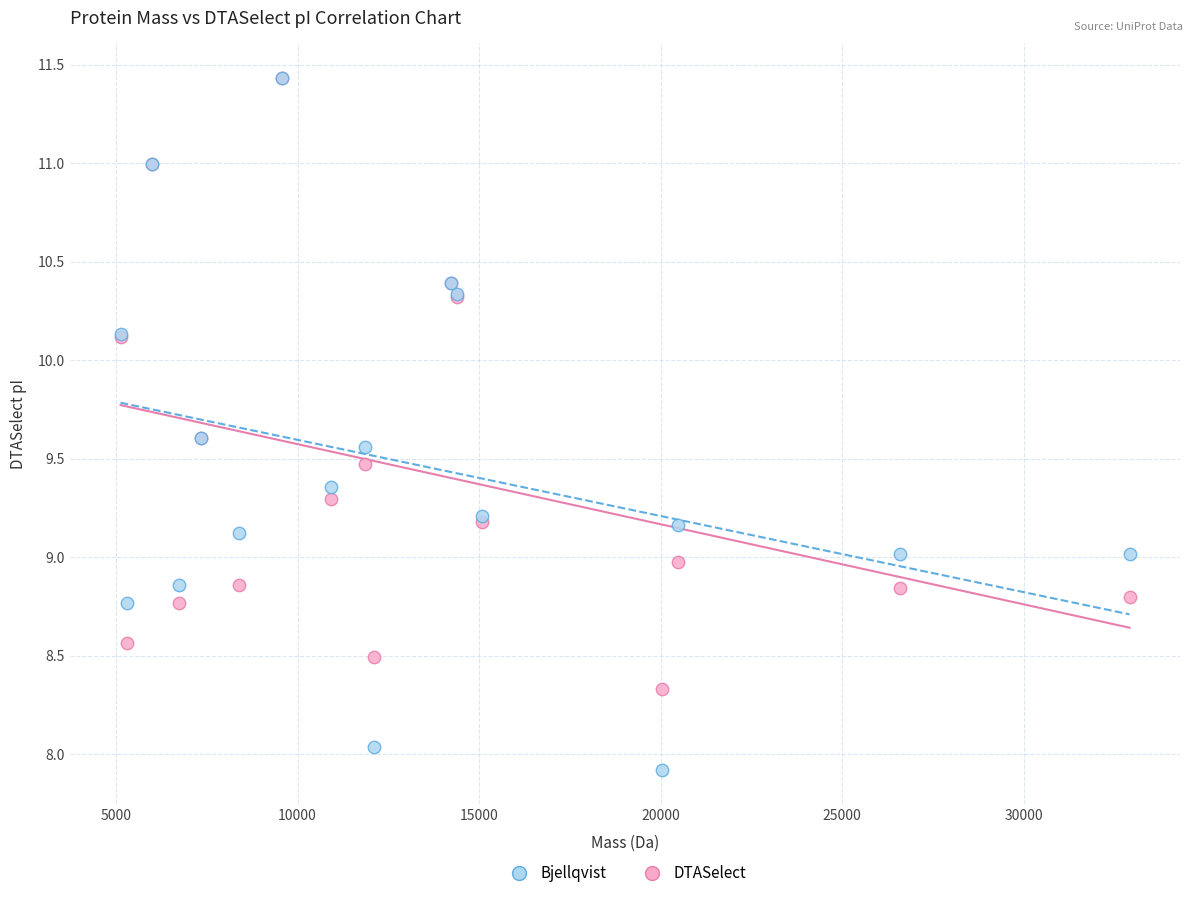

Which series has the widest spread of Y values?

Bjellqvist